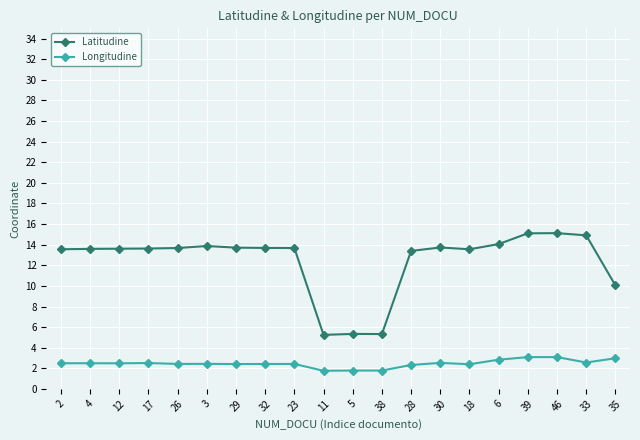

What is the difference between the highest and lowest values at 32?

11.3